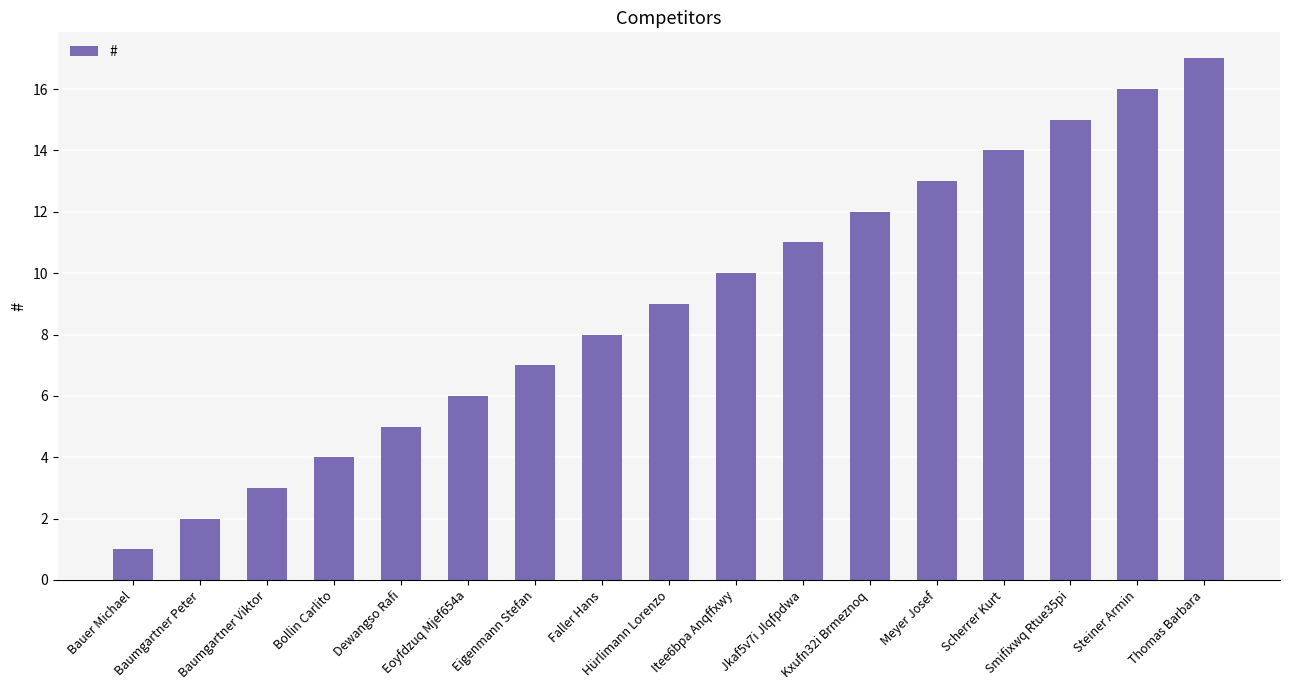

How many values are below 9?

8